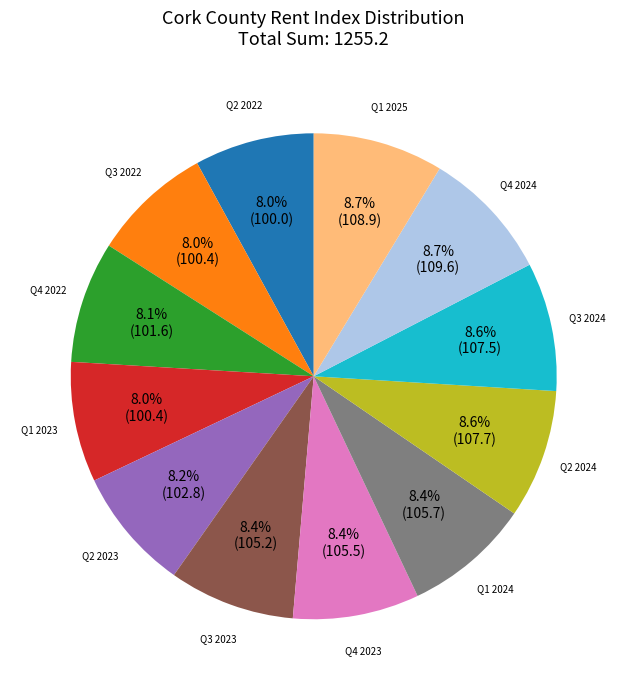

To the nearest percent, what portion does Q3 2024 represent?

9%